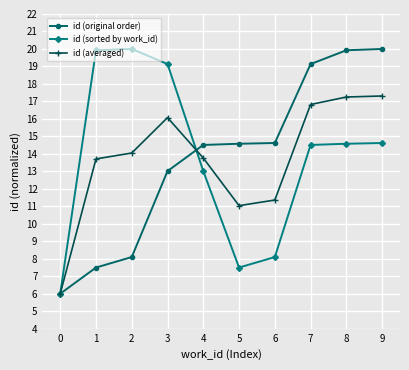

Rank the series at 6 from highest to lowest value.

id (original order), id (averaged), id (sorted by work_id)